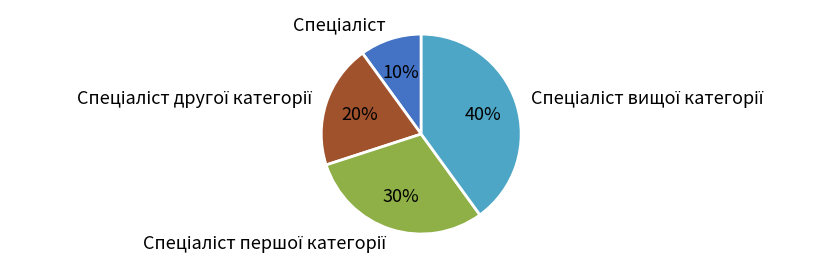

Is there any slice that represents more than half of the pie?

No